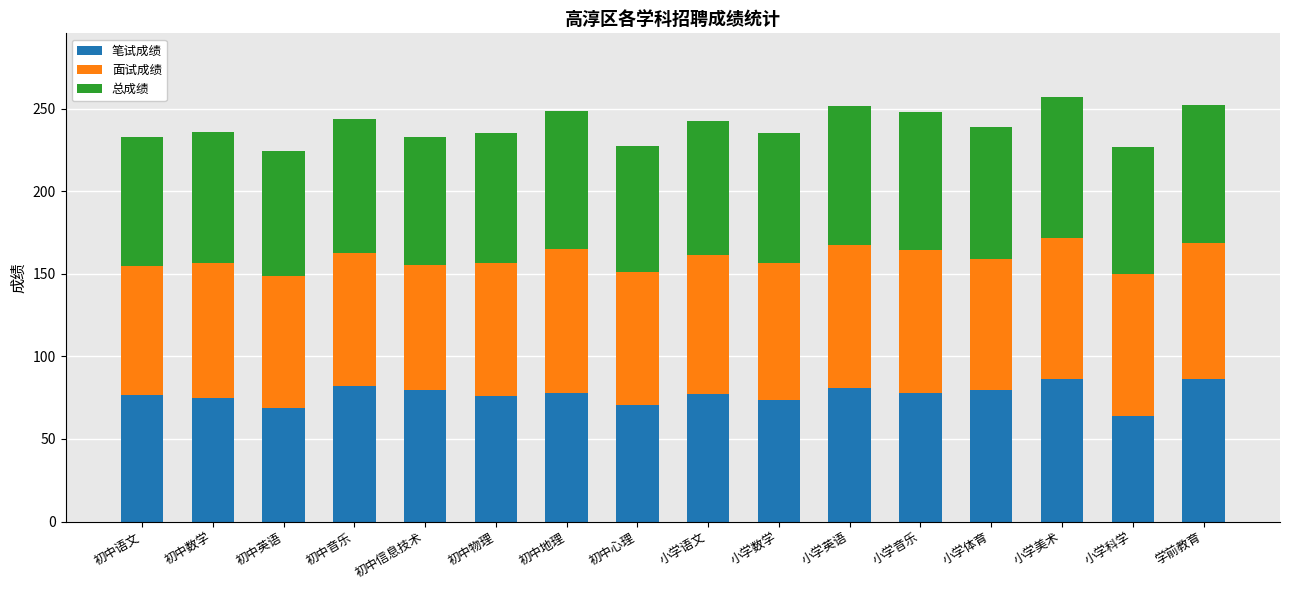

What is the sum of all 笔试成绩 values?

1232.0